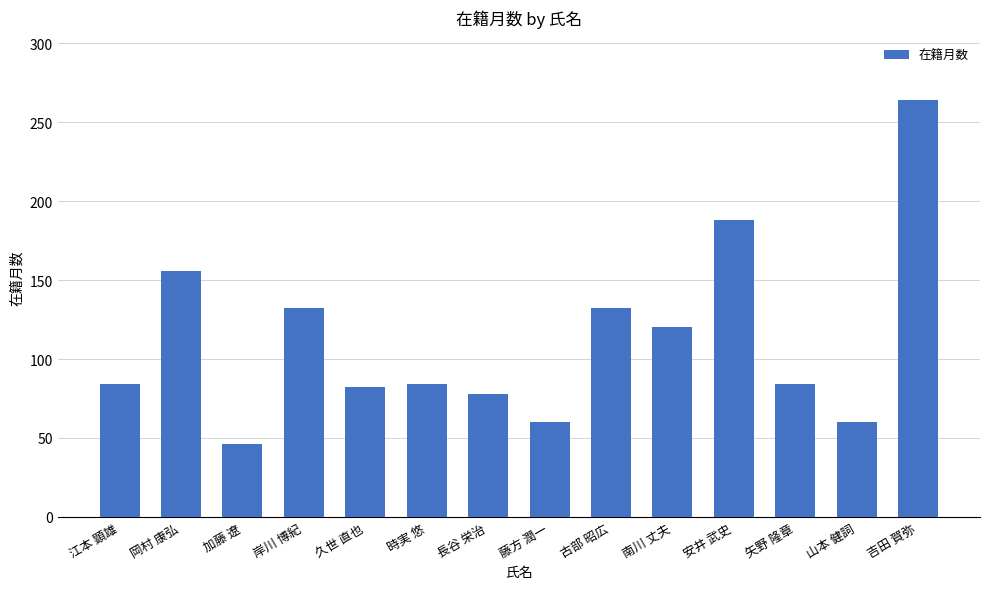

The chart shows a value of 84 at 矢野 隆章. True or false?

True